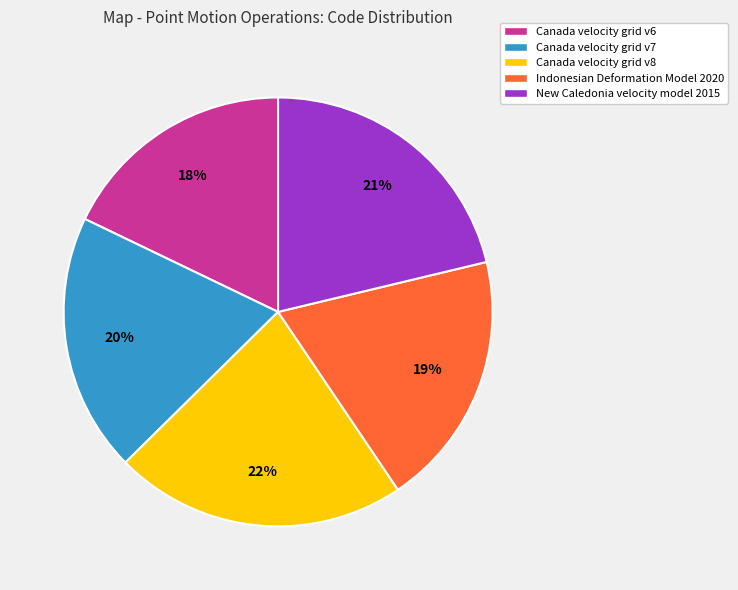

Between Canada velocity grid v6 and Canada velocity grid v7, which is larger?

Canada velocity grid v7